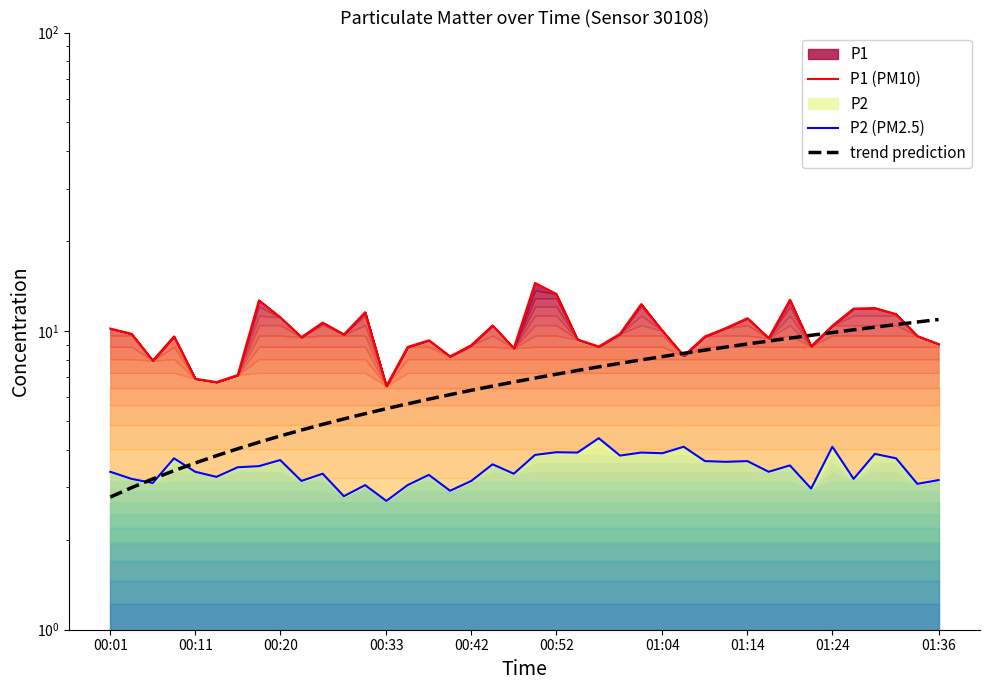

What is the total value across all series at 32?

25.8